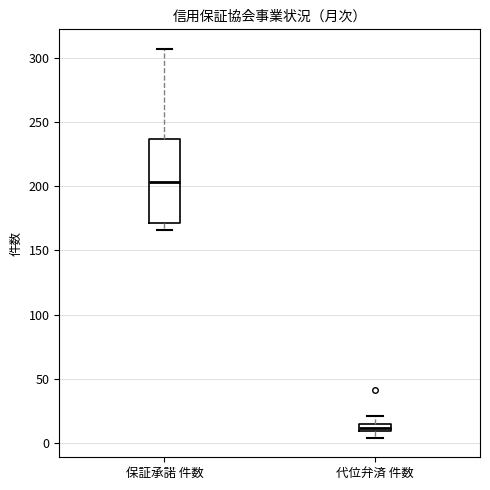

Where is the upper edge of the box for 代位弁済 件数 on the y-axis? The values are not printed on the chart, so give them approximately, as read against the axis.

15